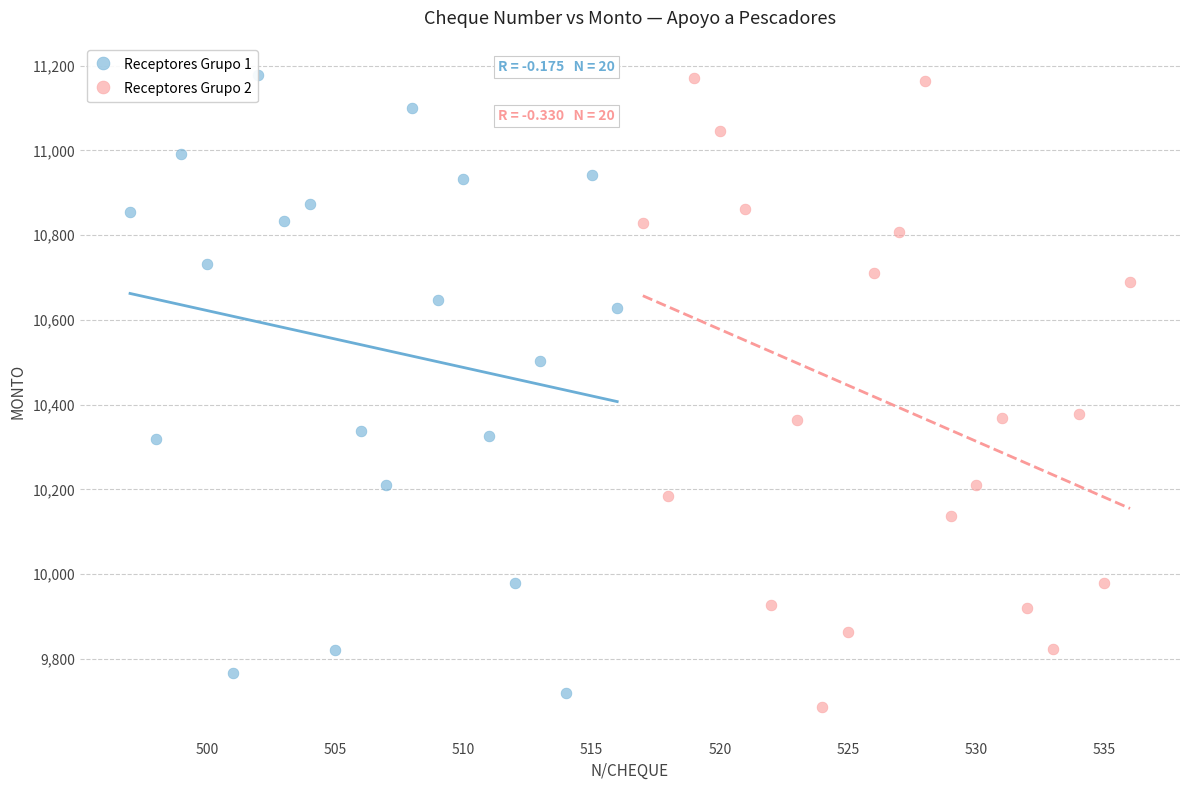

What are all the series names shown in the legend?

Receptores Grupo 1, Receptores Grupo 2